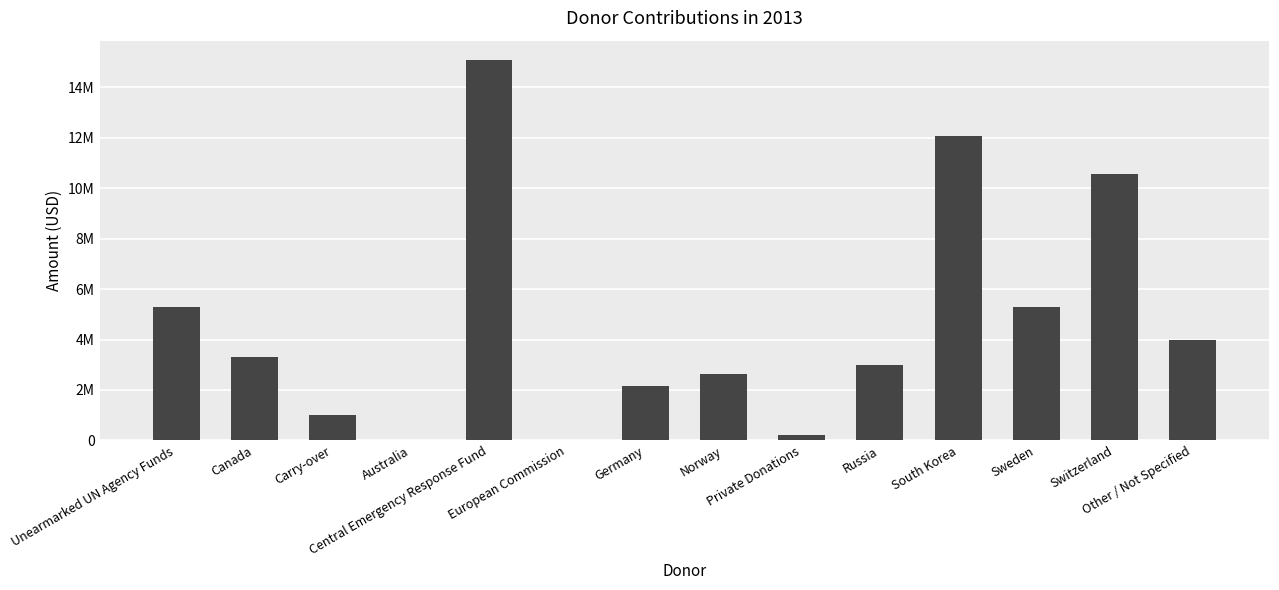

Are the bars horizontal?

No